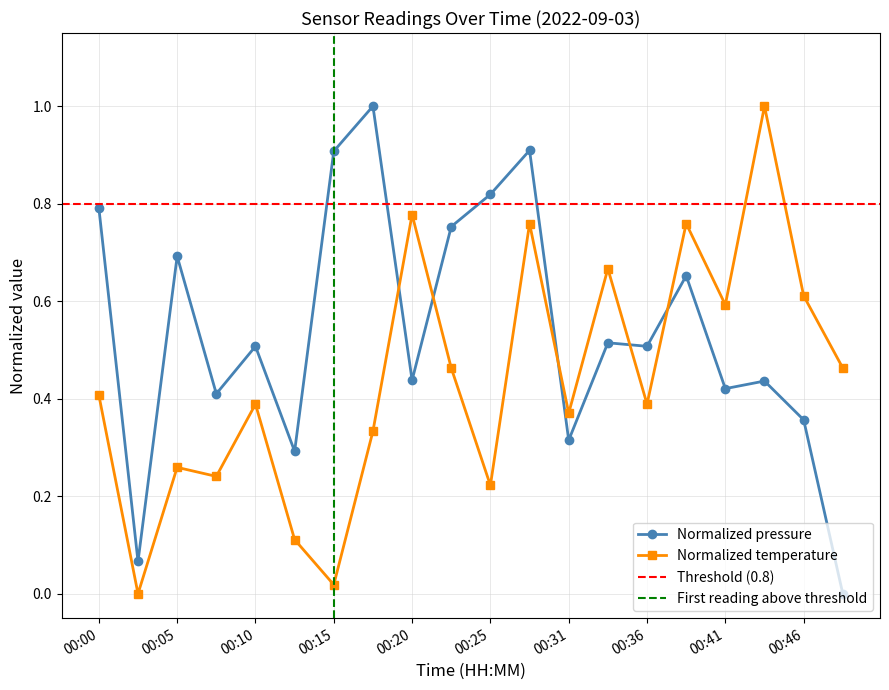

Rank the series by their maximum value, from lowest to highest.

pressure, temperature